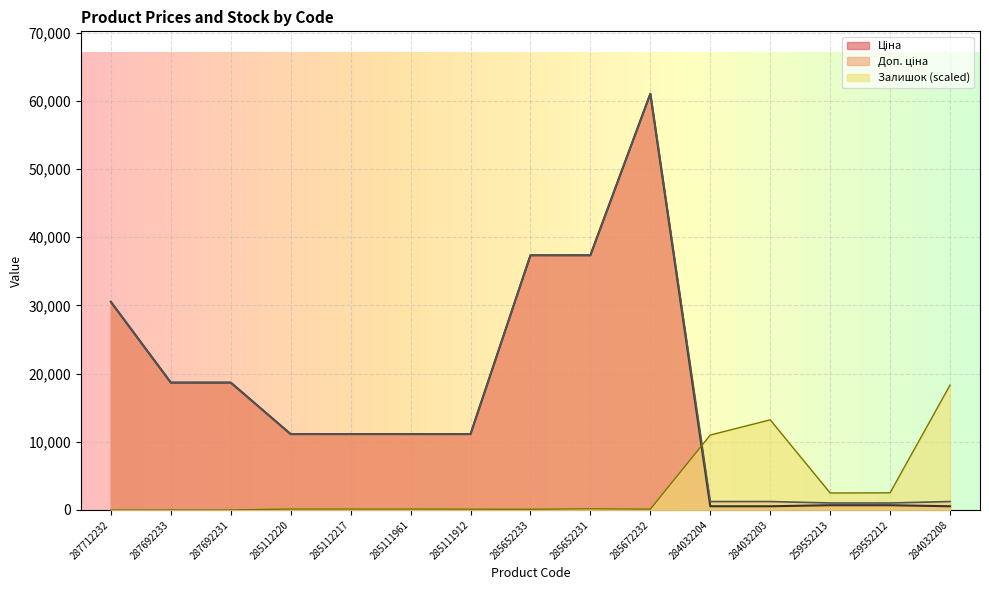

The value of Ціна at 287692231 is 24466.1. True or false?

False